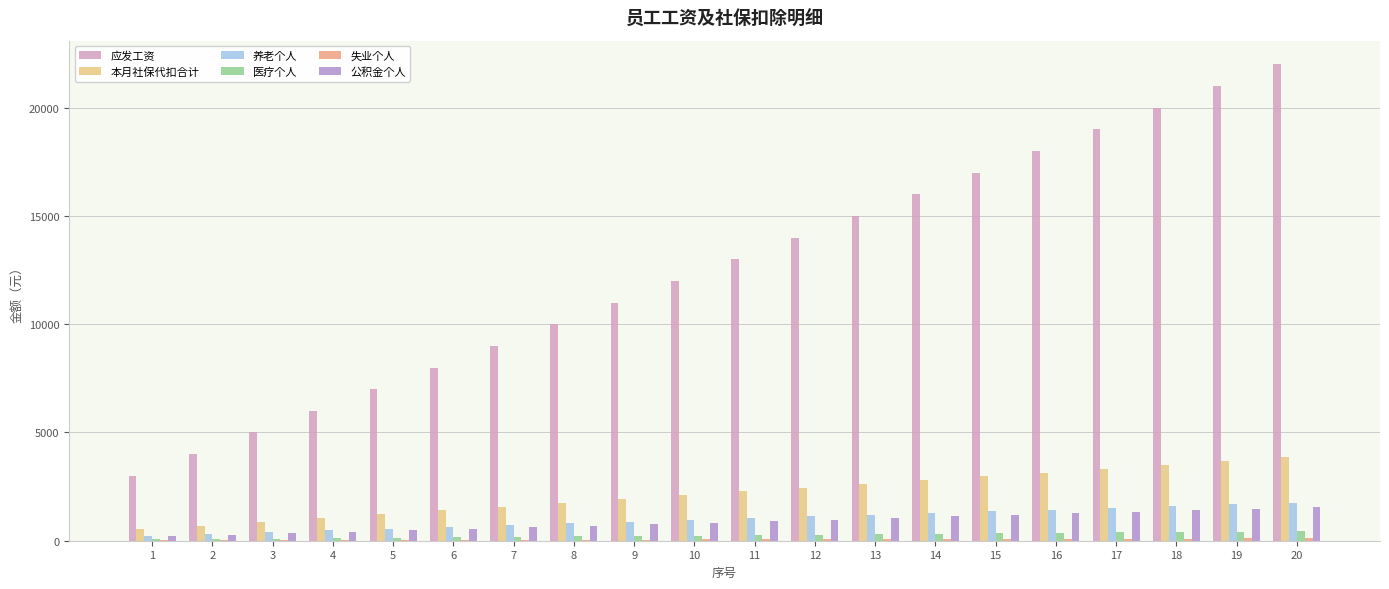

What is the sum of all 公积金个人 values?

17500